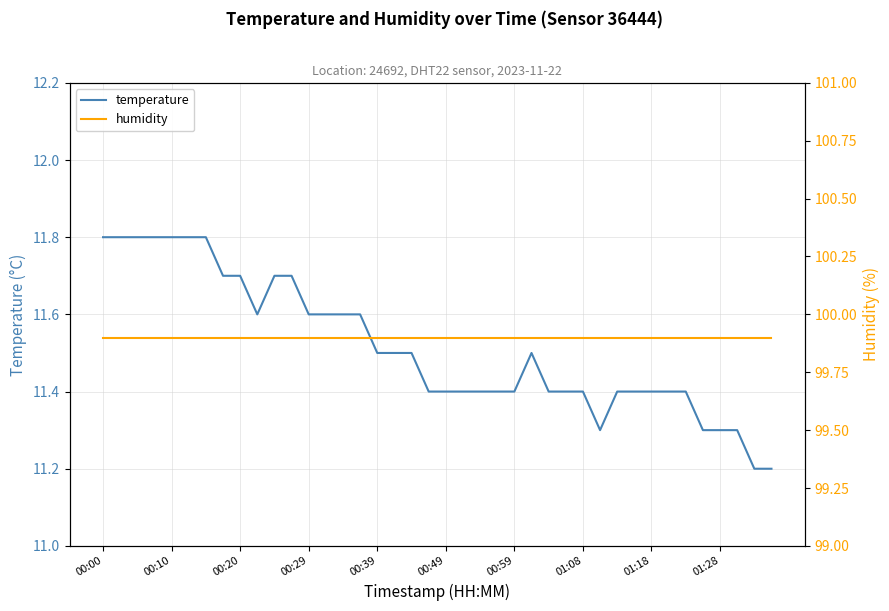

Reading left to right, what are all the values shown in this chart?

temperature: 11.8	11.8	11.8	11.8	11.8	11.8	11.8	11.7	11.7	11.6	11.7	11.7	11.6	11.6	11.6	11.6	11.5	11.5	11.5	11.4	11.4	11.4	11.4	11.4	11.4	11.5	11.4	11.4	11.4	11.3	11.4	11.4	11.4	11.4	11.4	11.3	11.3	11.3	11.2	11.2
humidity: 99.9	99.9	99.9	99.9	99.9	99.9	99.9	99.9	99.9	99.9	99.9	99.9	99.9	99.9	99.9	99.9	99.9	99.9	99.9	99.9	99.9	99.9	99.9	99.9	99.9	99.9	99.9	99.9	99.9	99.9	99.9	99.9	99.9	99.9	99.9	99.9	99.9	99.9	99.9	99.9